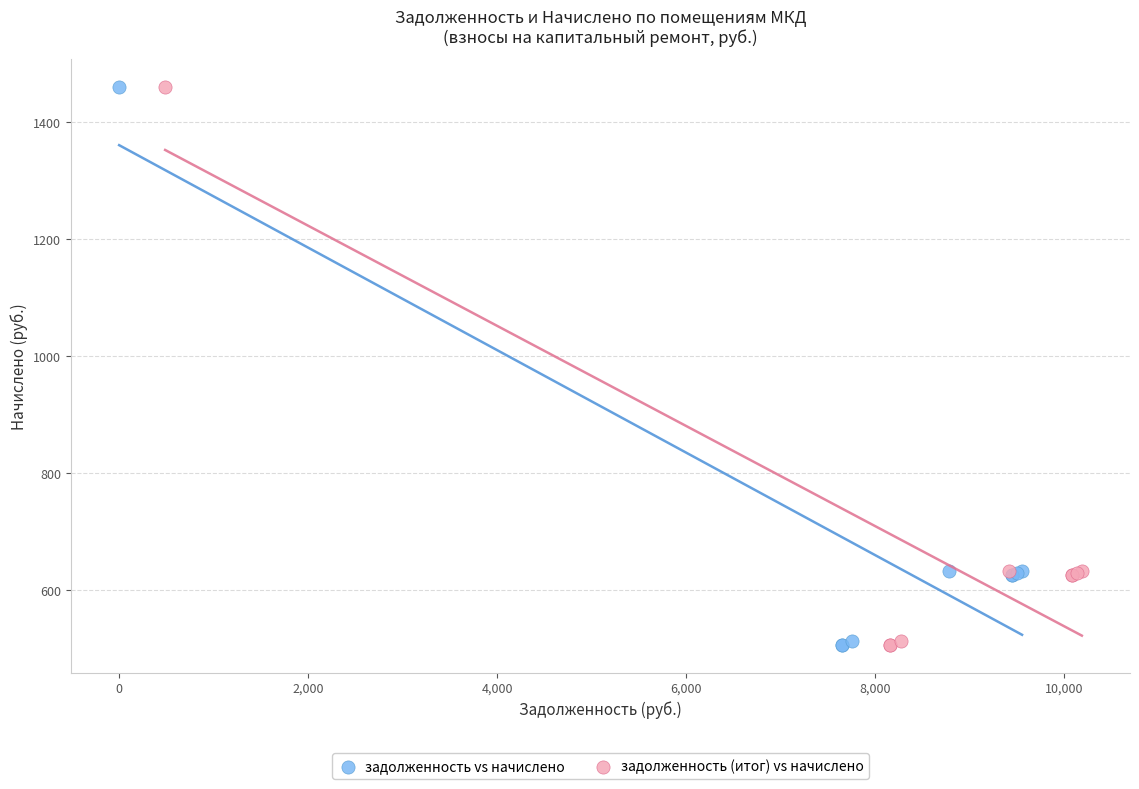

What are all the series names shown in the legend?

задолженность vs начислено, задолженность (итог) vs начислено